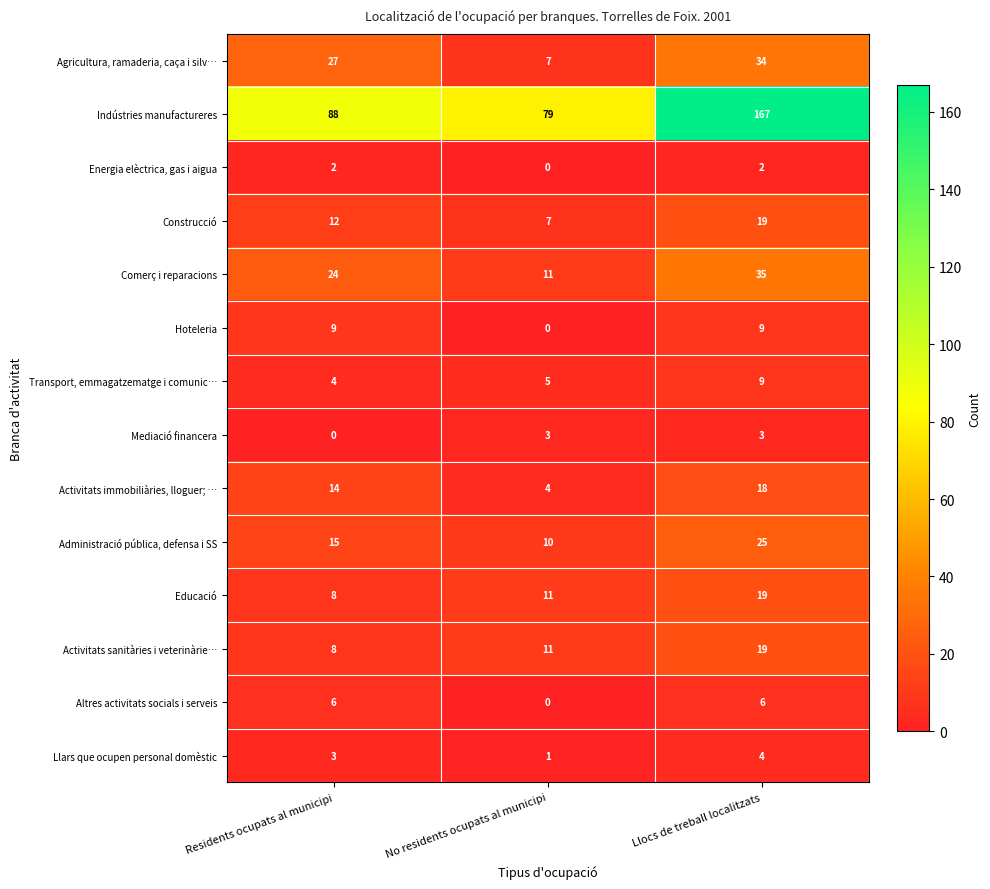

The value of Activitats sanitàries i veterinàrie… at No residents ocupats al municipi is 15. True or false?

False